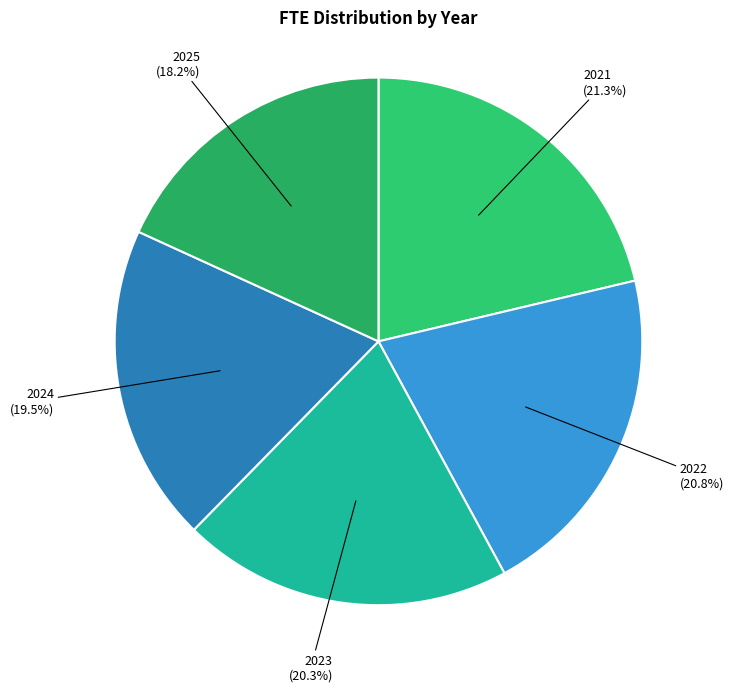

True or false: 2025 accounts for 18% of the total.

True